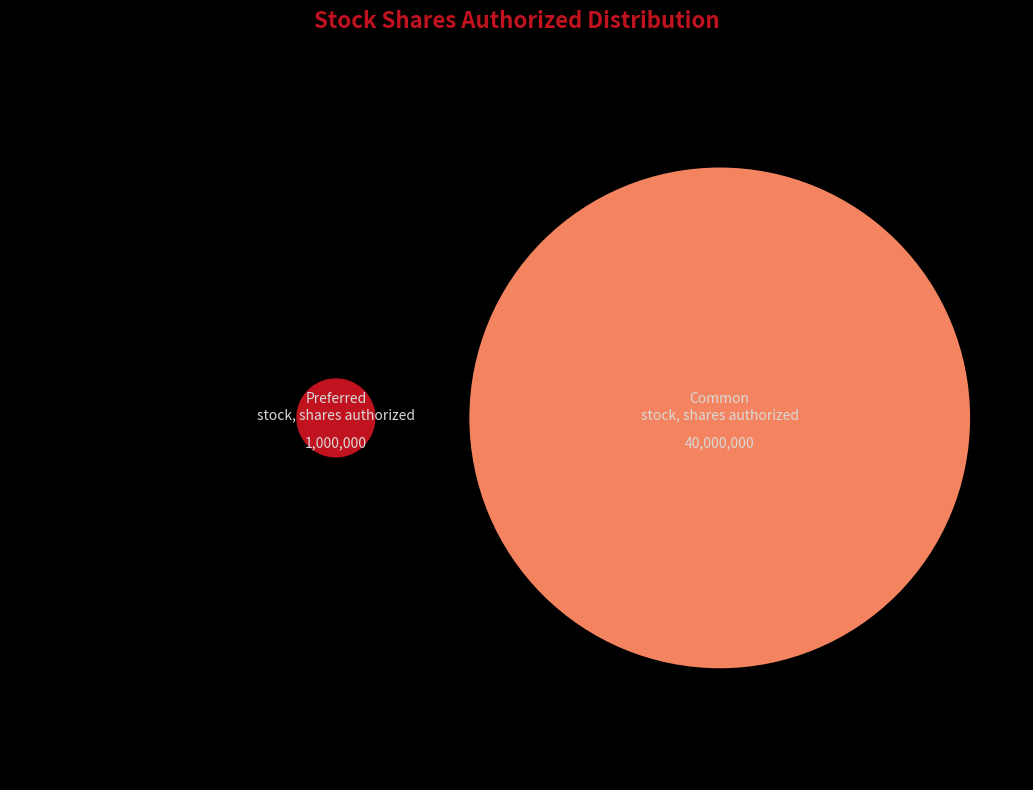

Count the number of slices in the pie.

2